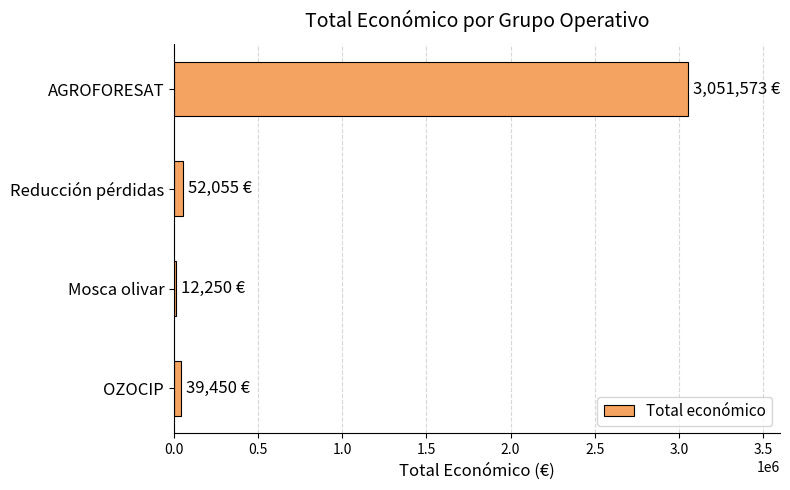

What is the difference between the maximum and second lowest values?

3012123